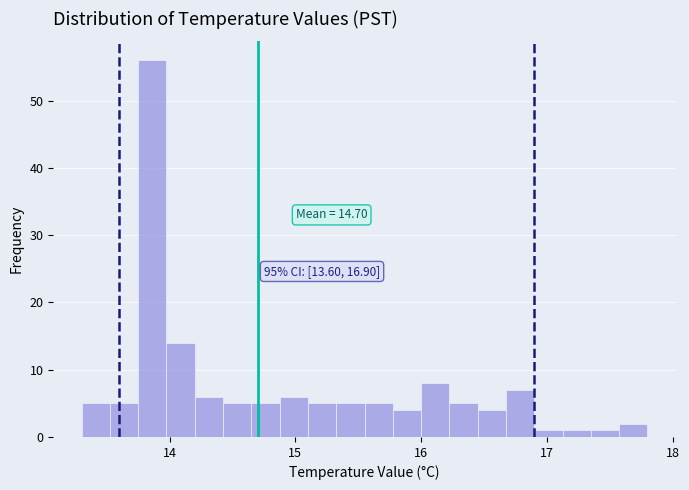

Around what value on the x-axis is the tallest bar? Give the approximate position of its centre, as read against the axis.

13.9